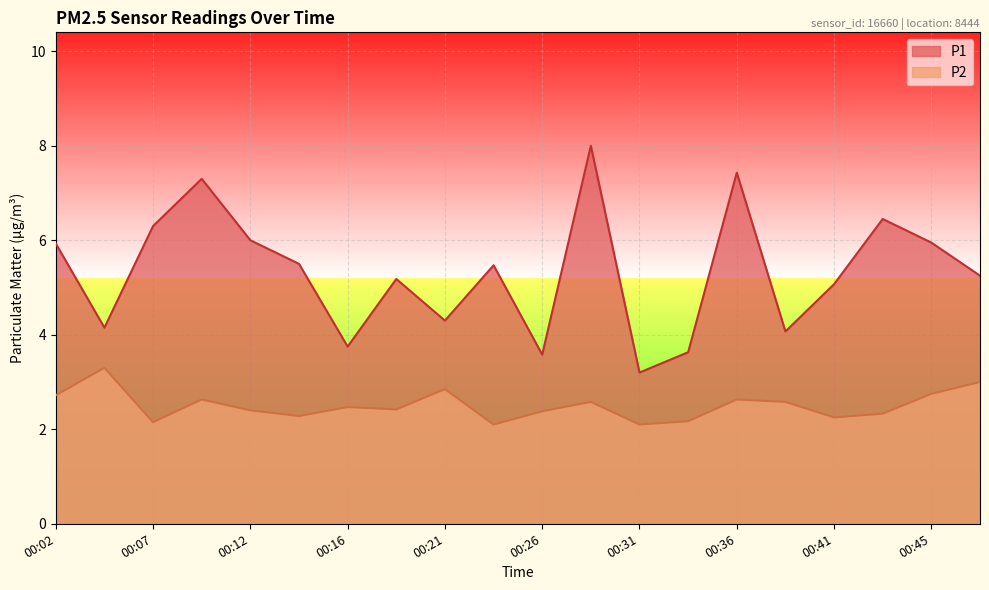

What is the value of the P2 point at the 5th from the left?

2.4